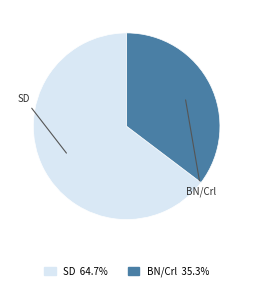

True or false: SD accounts for 65% of the total.

True